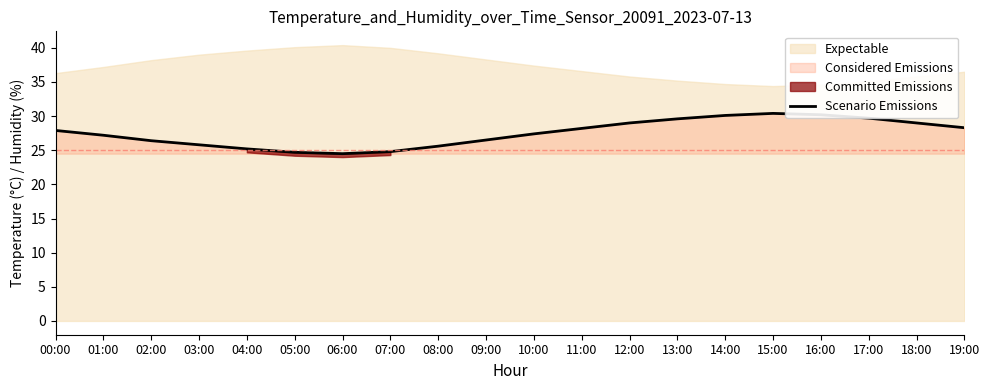

What position from the left is 01:00?

2